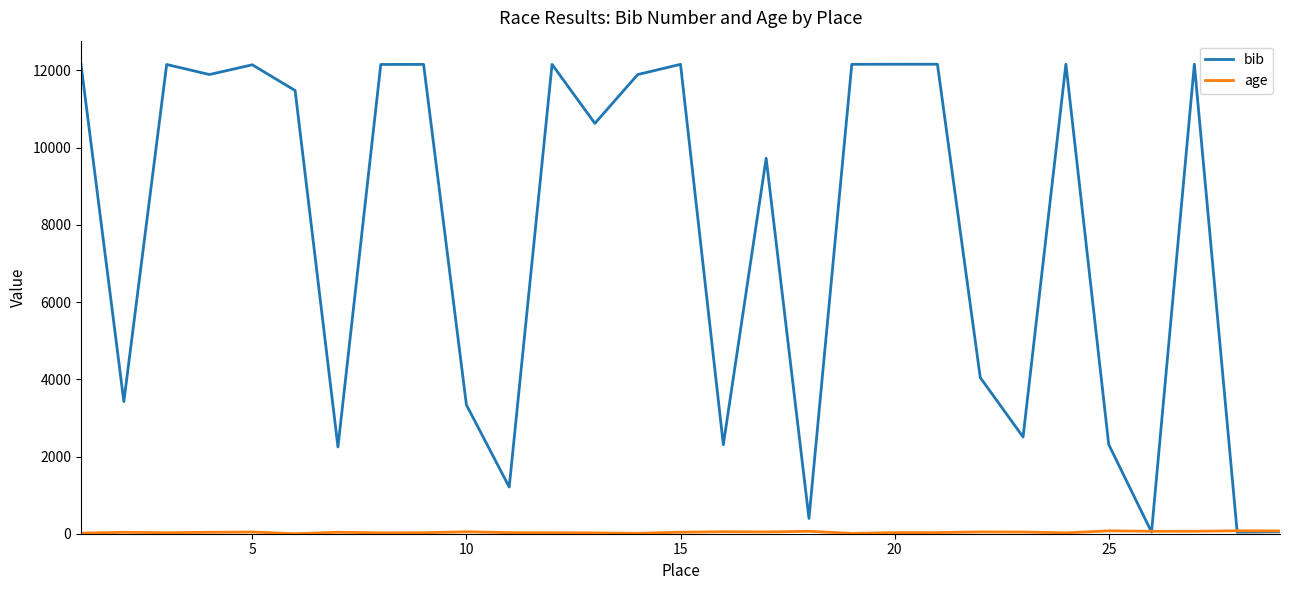

What is the greatest value displayed?

12164